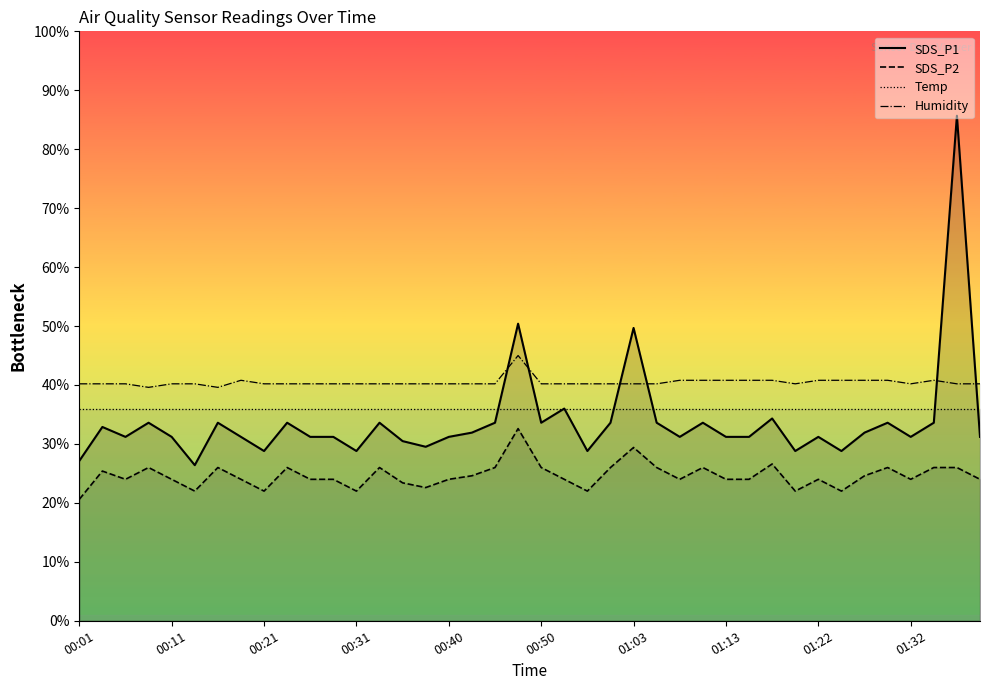

Where is the first local minimum for Humidity?

00:09